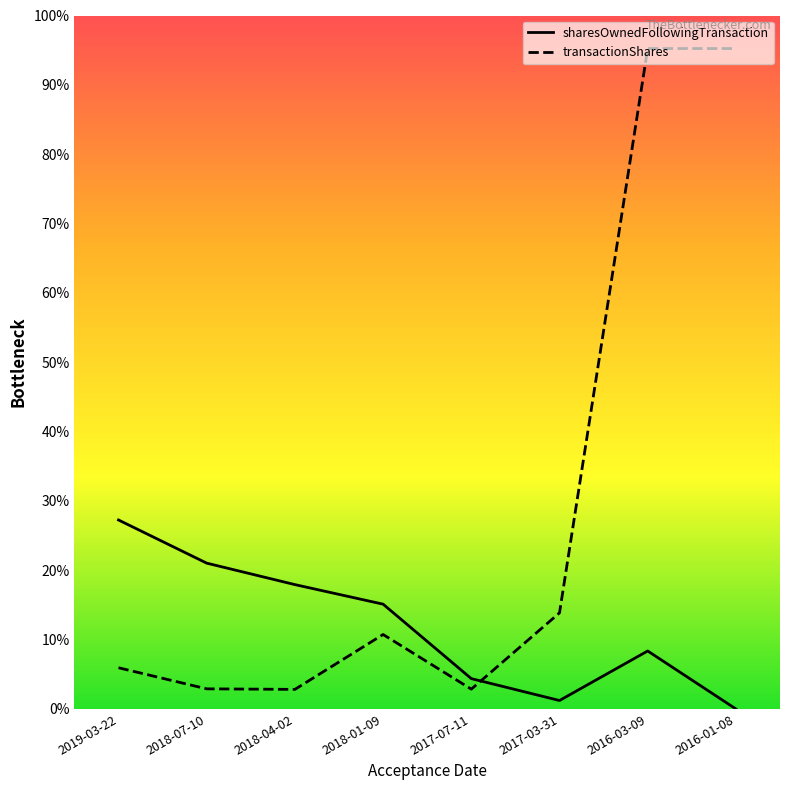

What are all the series names shown in the legend?

sharesOwnedFollowingTransaction, transactionShares